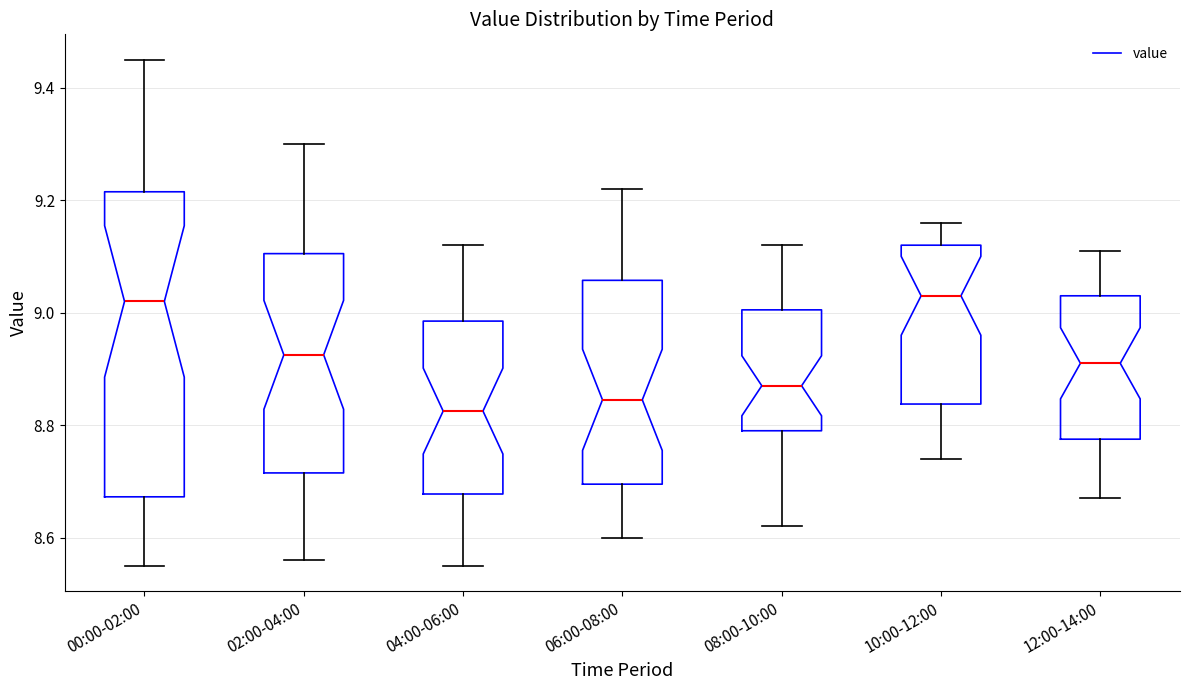

Reading left to right, read every box against the y-axis: the position of its median line, the range the box covers, and the ends of its whiskers. The values are not printed on the chart, so give them approximately, as read against the axis.

00:00-02:00: median 9.02, box 8.68 to 9.22, whiskers 8.56 to 9.46
02:00-04:00: median 8.92, box 8.72 to 9.10, whiskers 8.56 to 9.30
04:00-06:00: median 8.82, box 8.68 to 8.98, whiskers 8.56 to 9.12
06:00-08:00: median 8.84, box 8.70 to 9.06, whiskers 8.60 to 9.22
08:00-10:00: median 8.88, box 8.80 to 9.00, whiskers 8.62 to 9.12
10:00-12:00: median 9.04, box 8.84 to 9.12, whiskers 8.74 to 9.16
12:00-14:00: median 8.92, box 8.78 to 9.04, whiskers 8.68 to 9.12